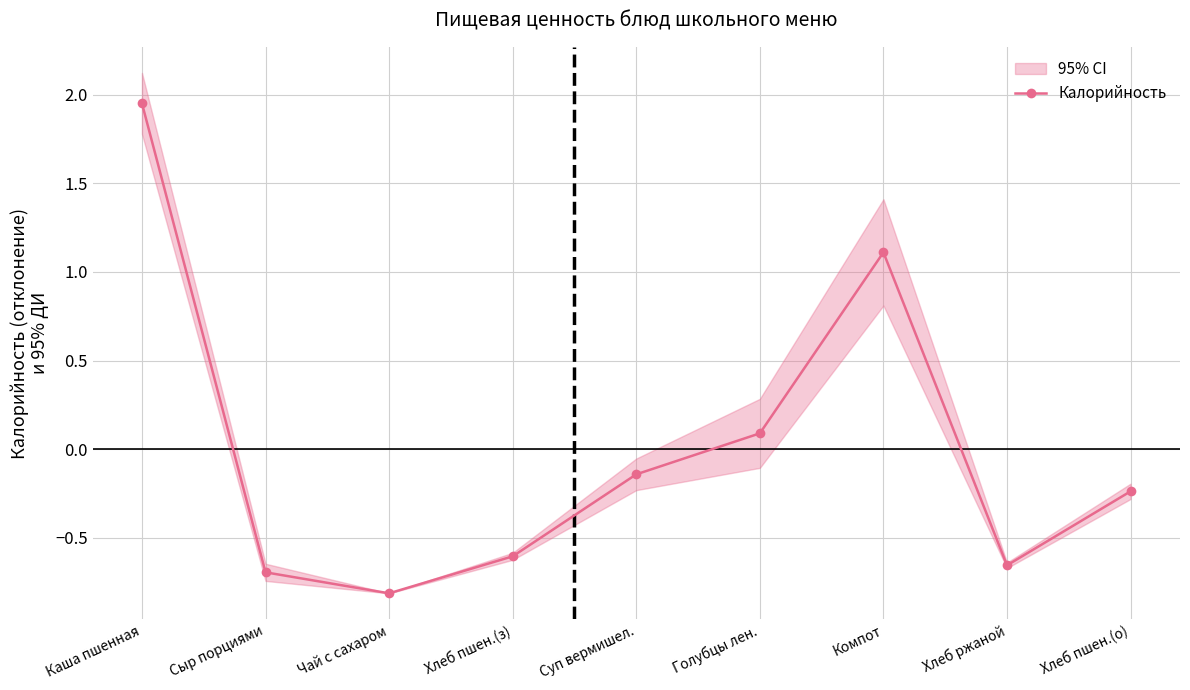

Rank the categories by value from lowest to highest.

Чай с сахаром, Сыр порциями, Хлеб ржаной, Хлеб пшен.(з), Хлеб пшен.(о), Суп вермишел., Голубцы лен., Компот, Каша пшенная